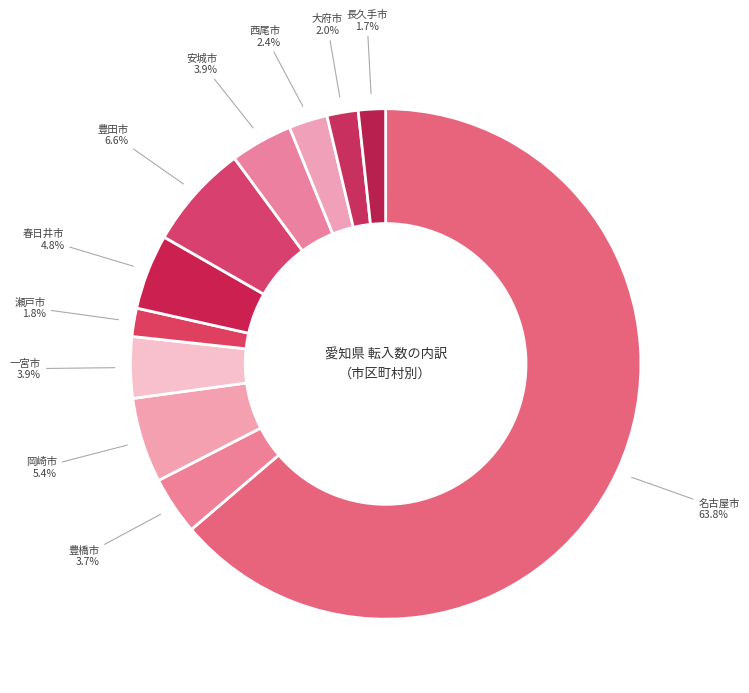

How many segments does this pie chart have?

11